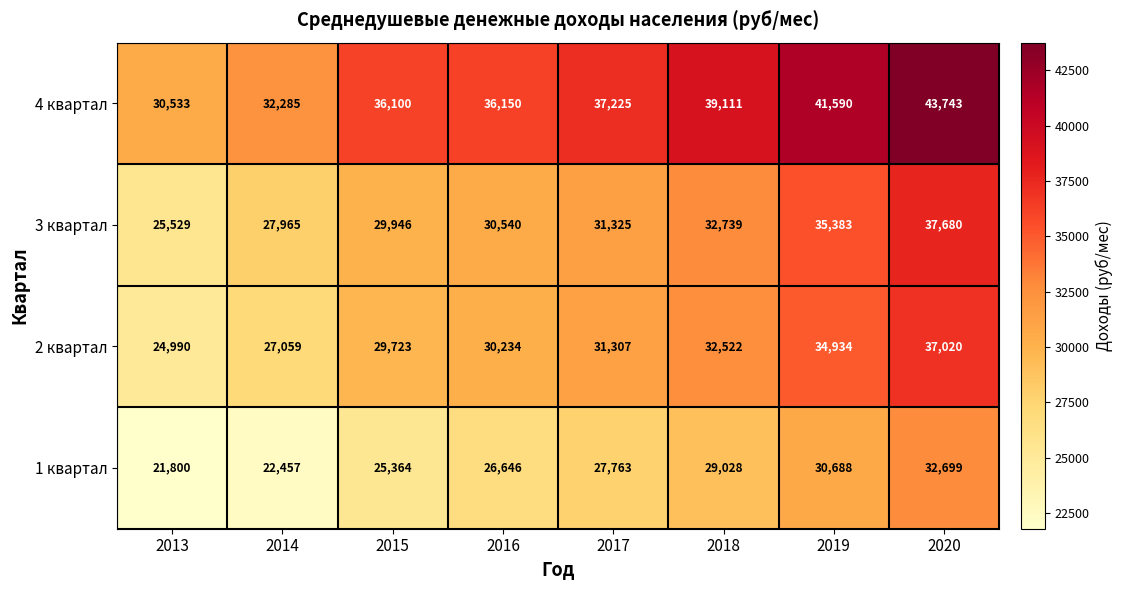

What is the difference between the 4 квартал values at 2015 and 2017?

1125